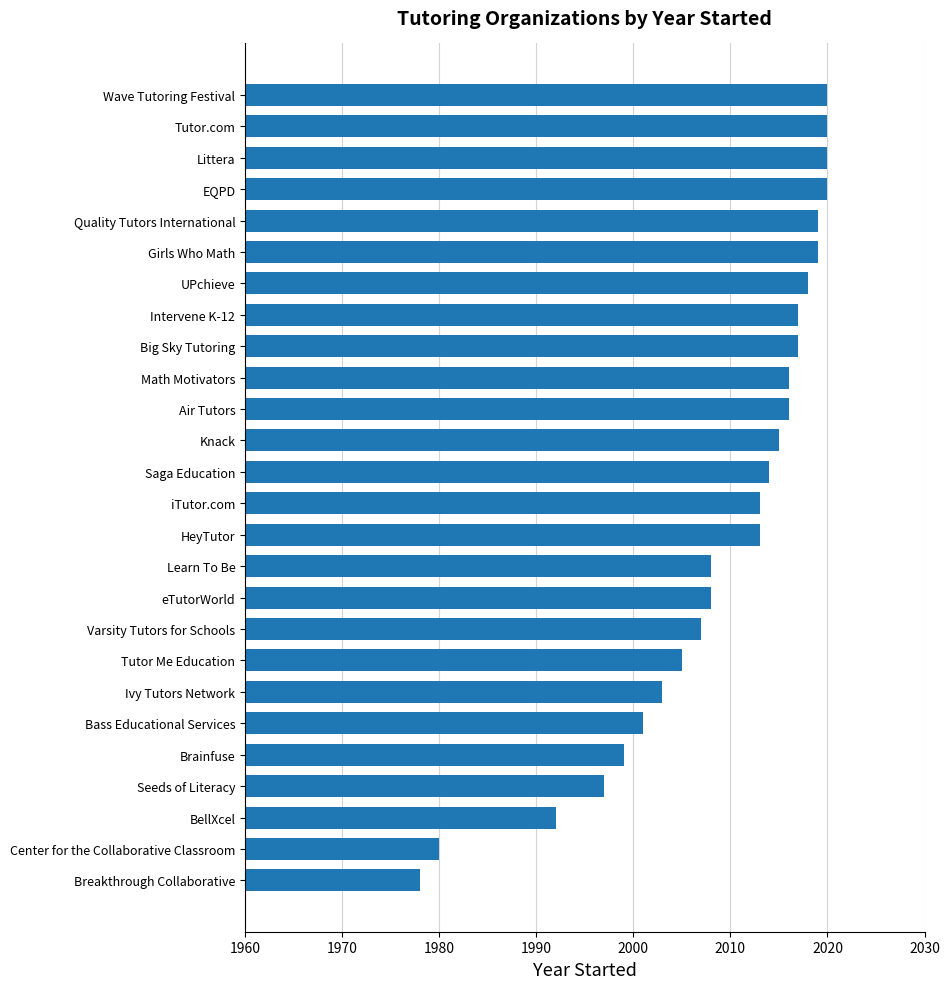

Which category has the lowest value across all series?

Breakthrough Collaborative